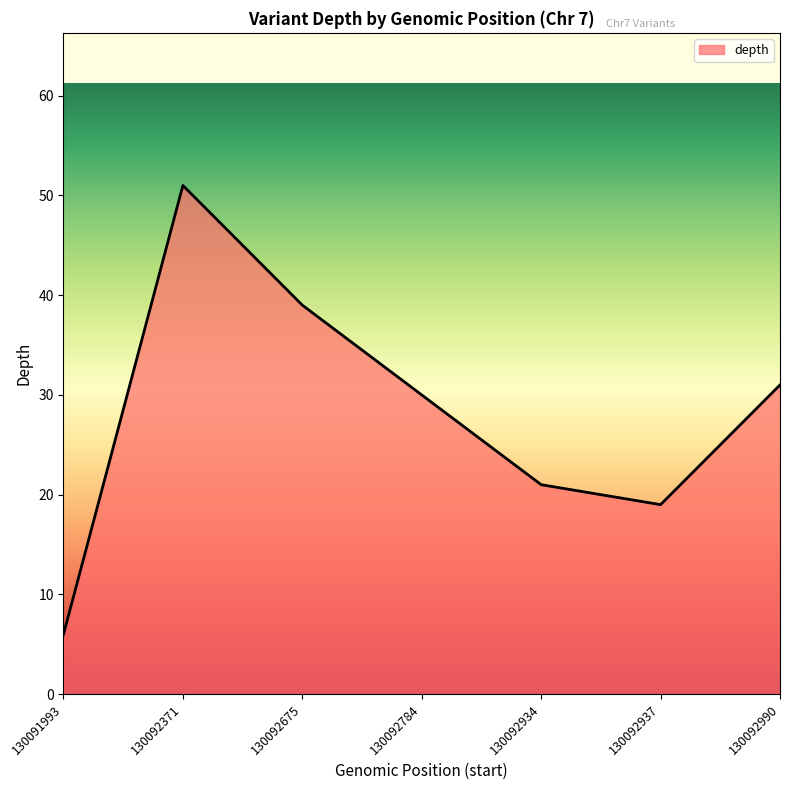

How many values are below 30?

3